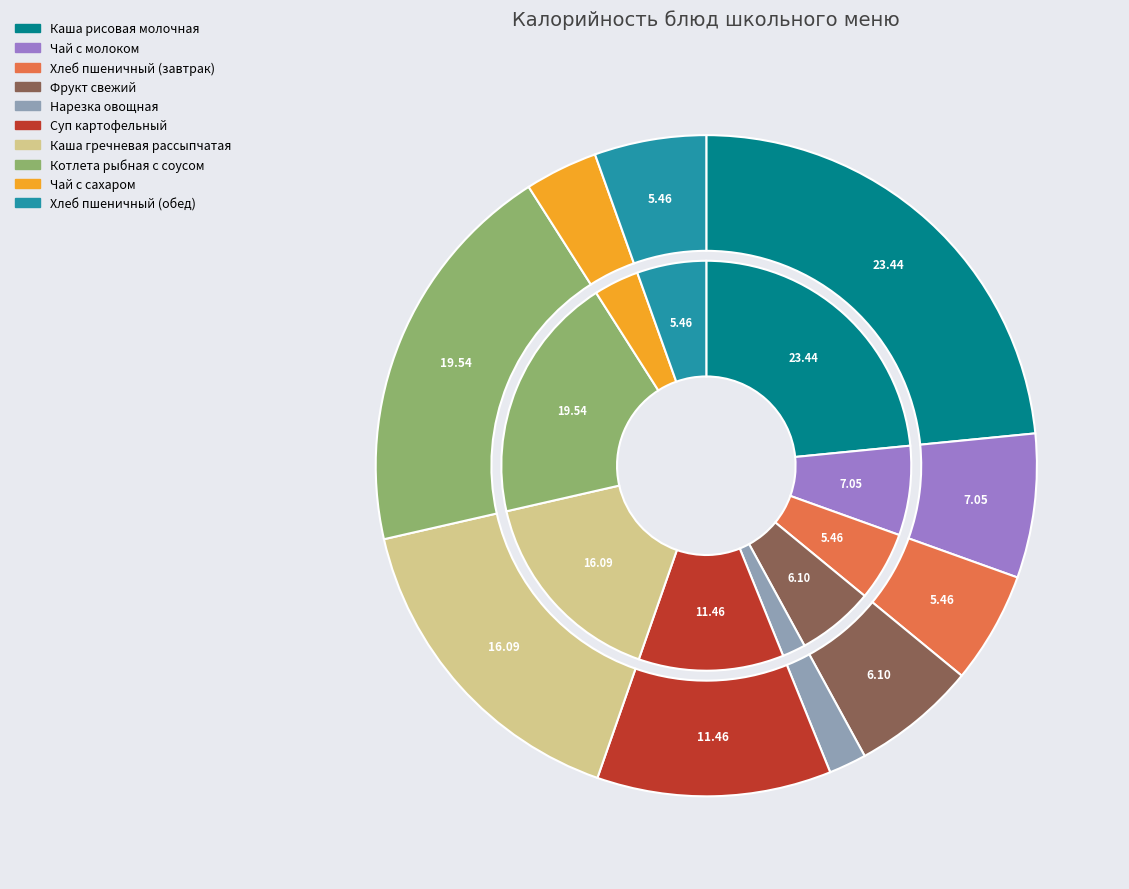

To the nearest percent, what is the difference between the largest and smallest slice percentages?

22%